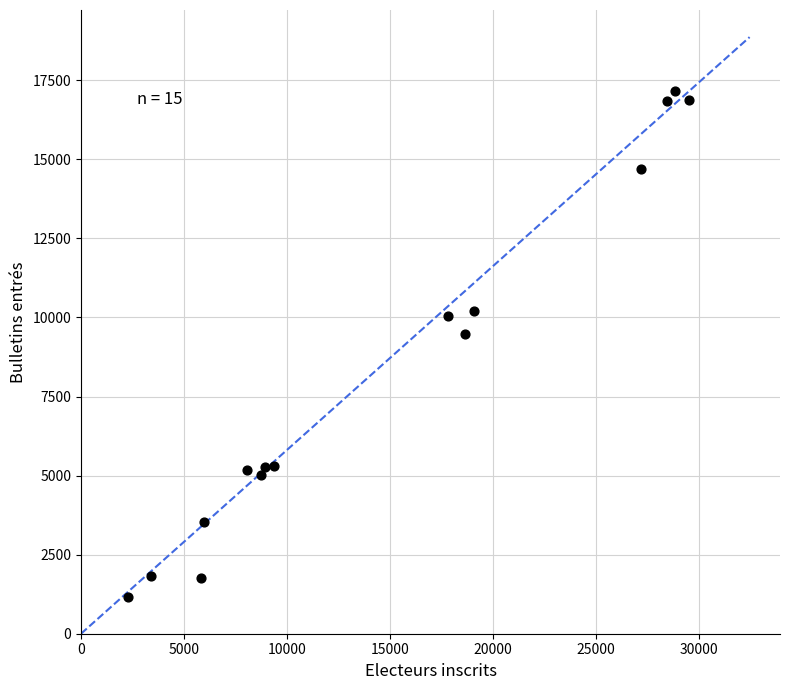

What is the range of X values (max minus min)?

27264